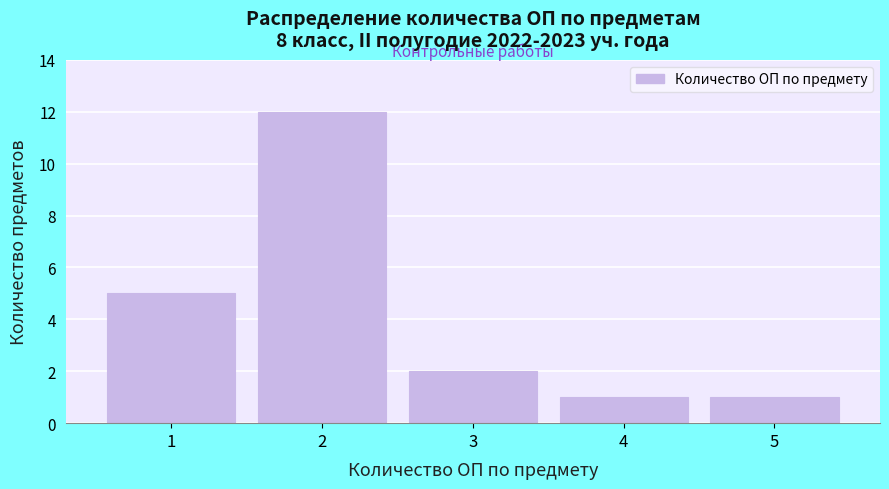

Reading left to right, transcribe this chart: for each bar, give the range it covers on the x-axis and its height. The values are not printed on the chart, so give them approximately, as read against the axis.

0.5 to 1.5: 5
1.5 to 2.5: 12
2.5 to 3.5: 2
3.5 to 4.5: 1
4.5 to 5.5: 1